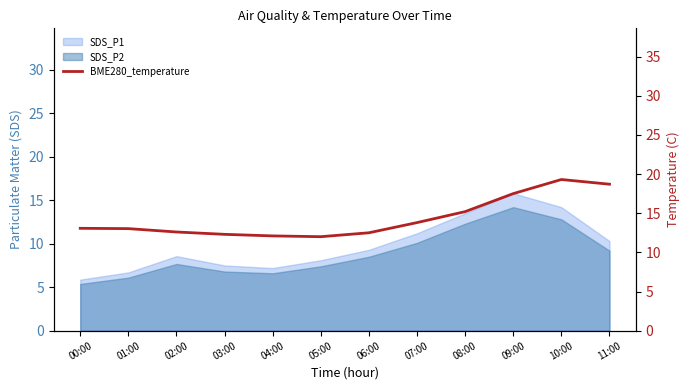

What is the greatest value displayed?

19.3